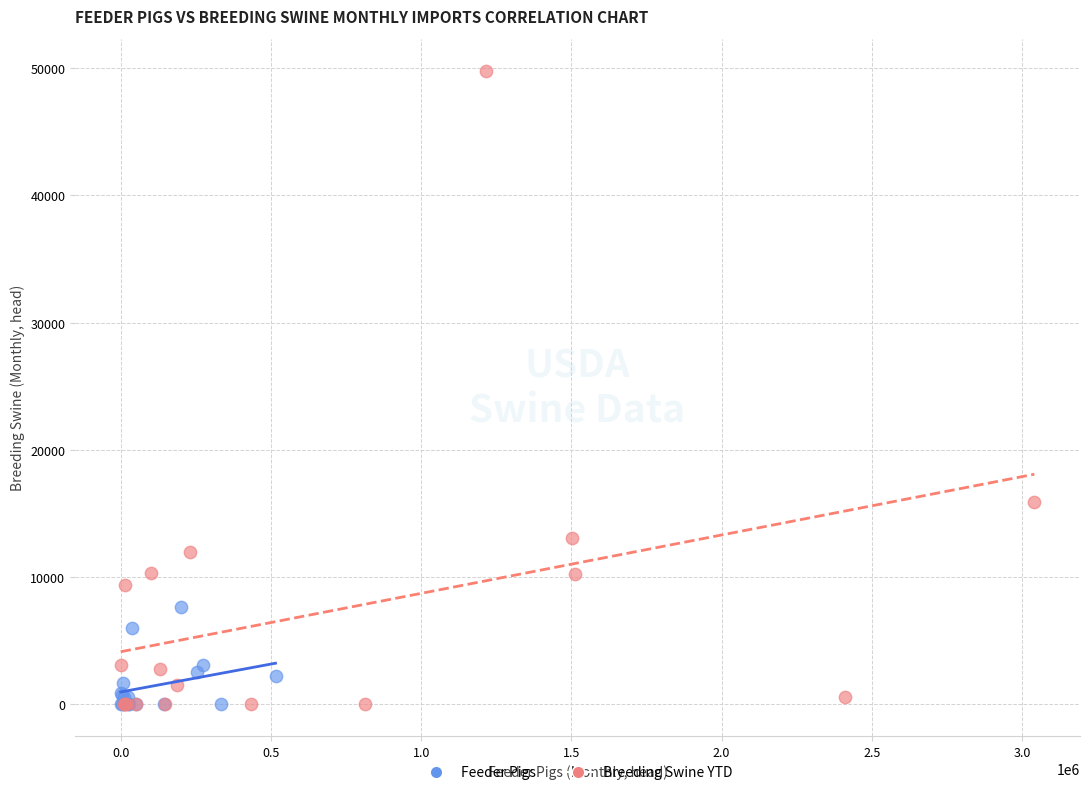

What are all the series names shown in the legend?

Feeder Pigs, Breeding Swine YTD